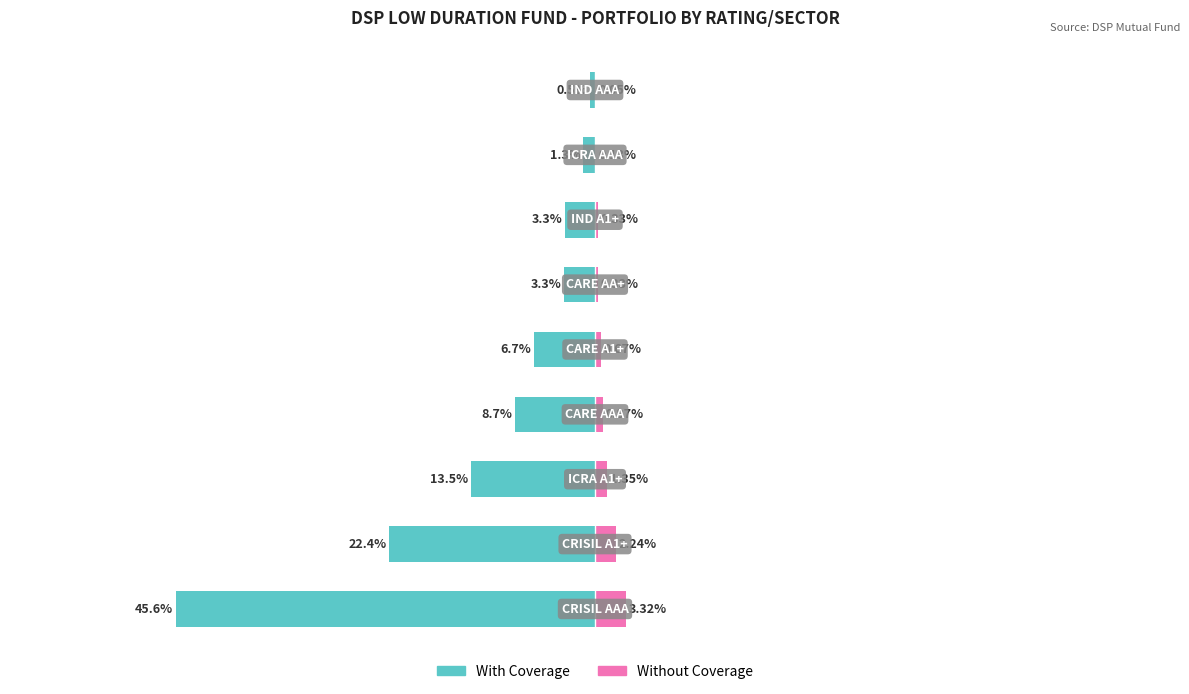

Between 7 and 8, which is larger?

8